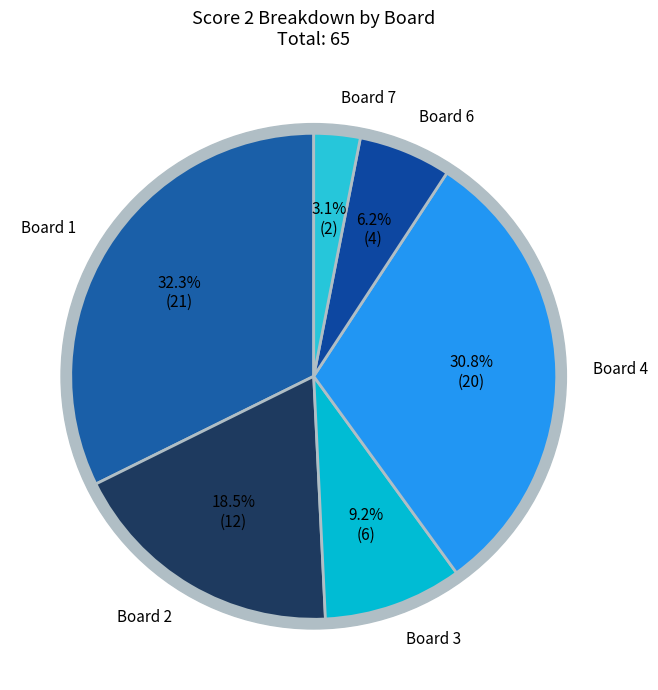

Is there any slice that represents more than half of the pie?

No